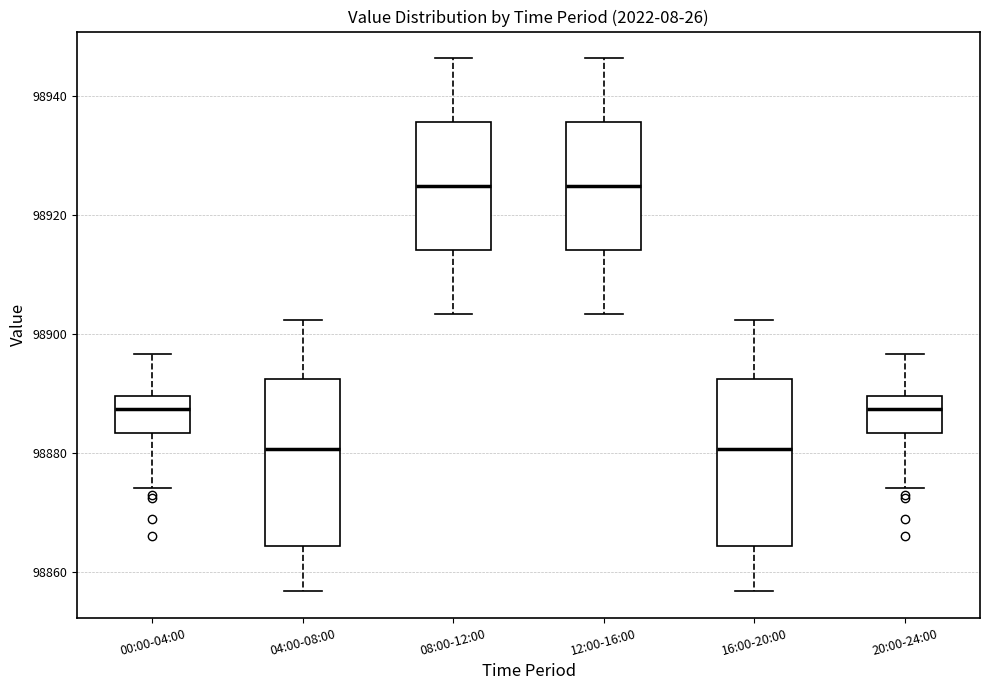

Where does the upper whisker of the box for 00:00-04:00 end on the y-axis? The values are not printed on the chart, so give them approximately, as read against the axis.

98896